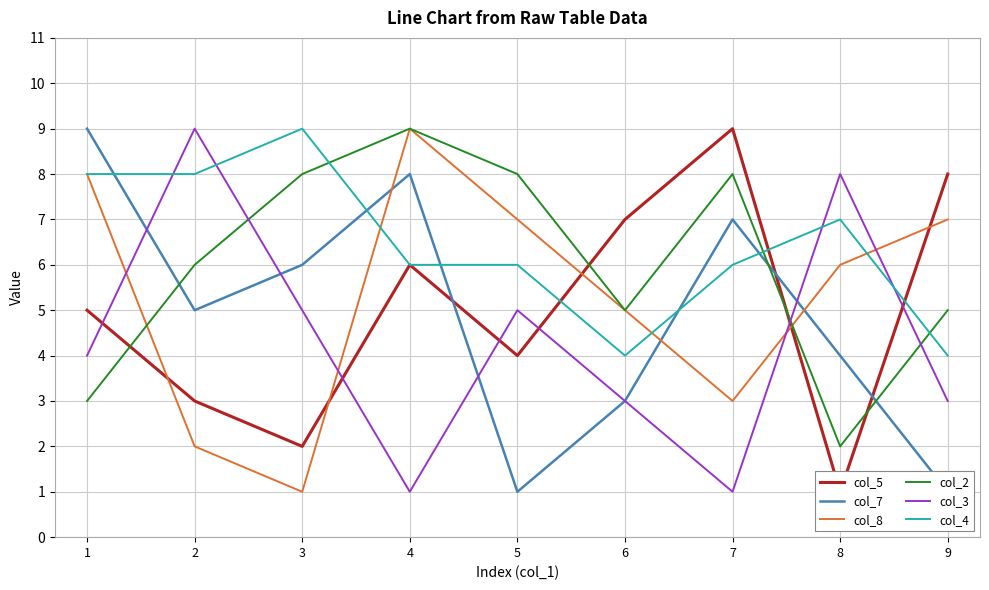

Which series has the largest total across all categories?

col_4